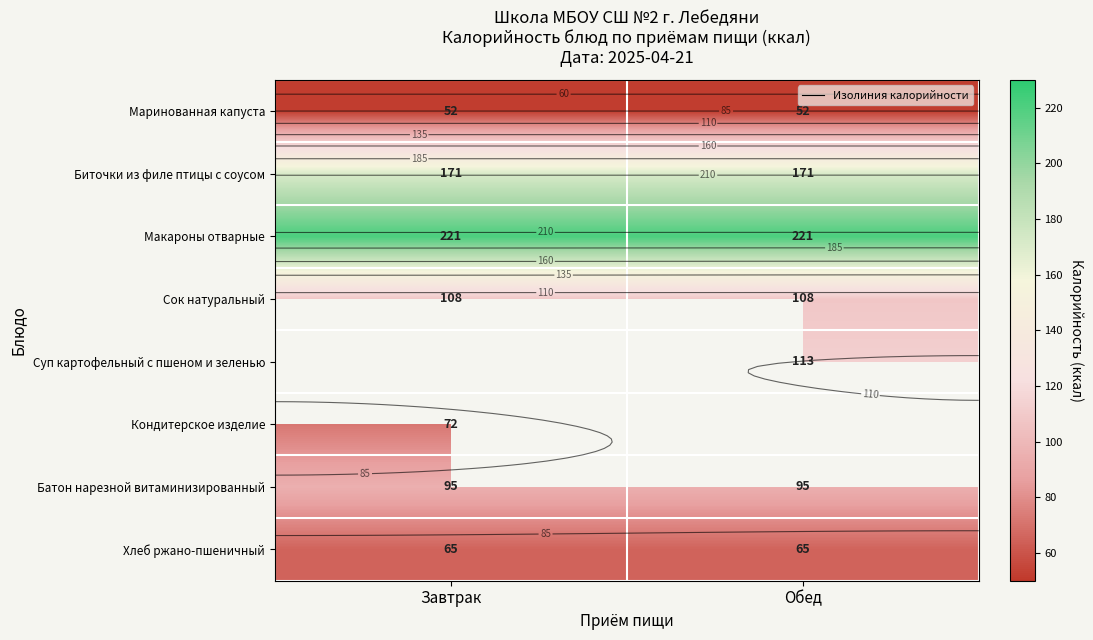

Rank the categories by Маринованная капуста value from highest to lowest.

Завтрак, Обед